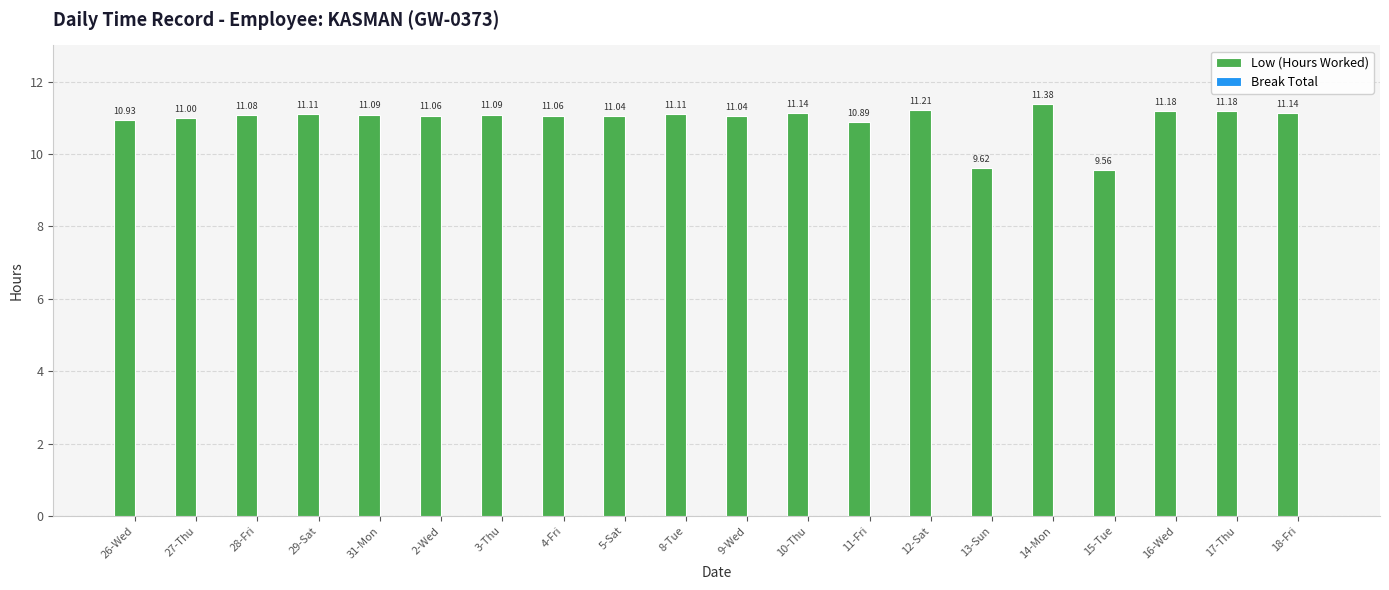

What is the ratio of the value at 29-Sat to the value at 18-Fri?

1.0